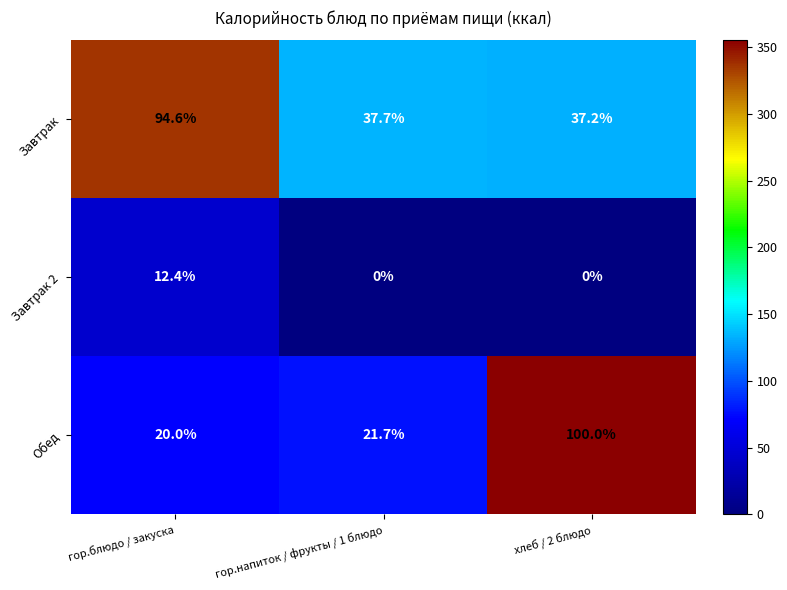

What is the spread (max minus min) of values at гор.напиток / фрукты / 1 блюдо?

37.7